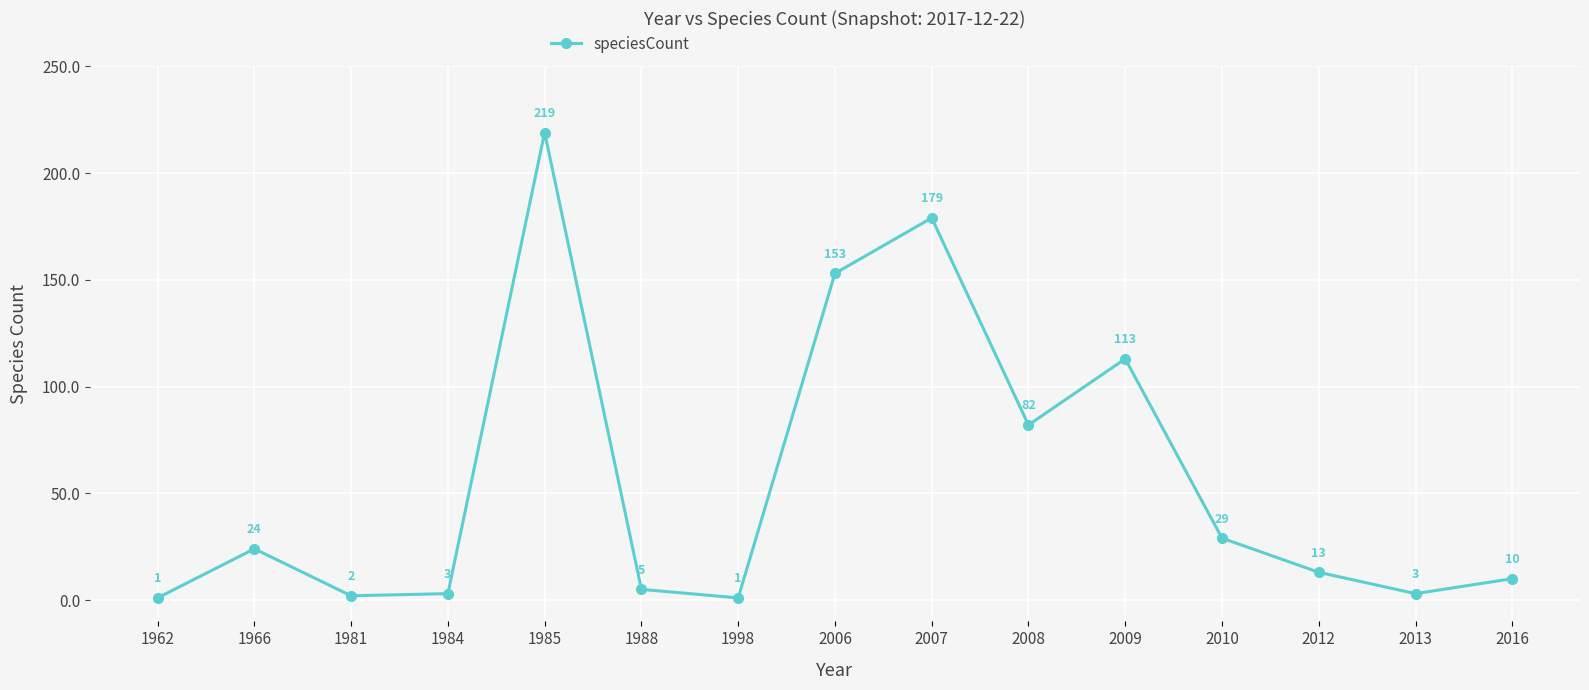

The chart shows a value of 340 at 1985. True or false?

False